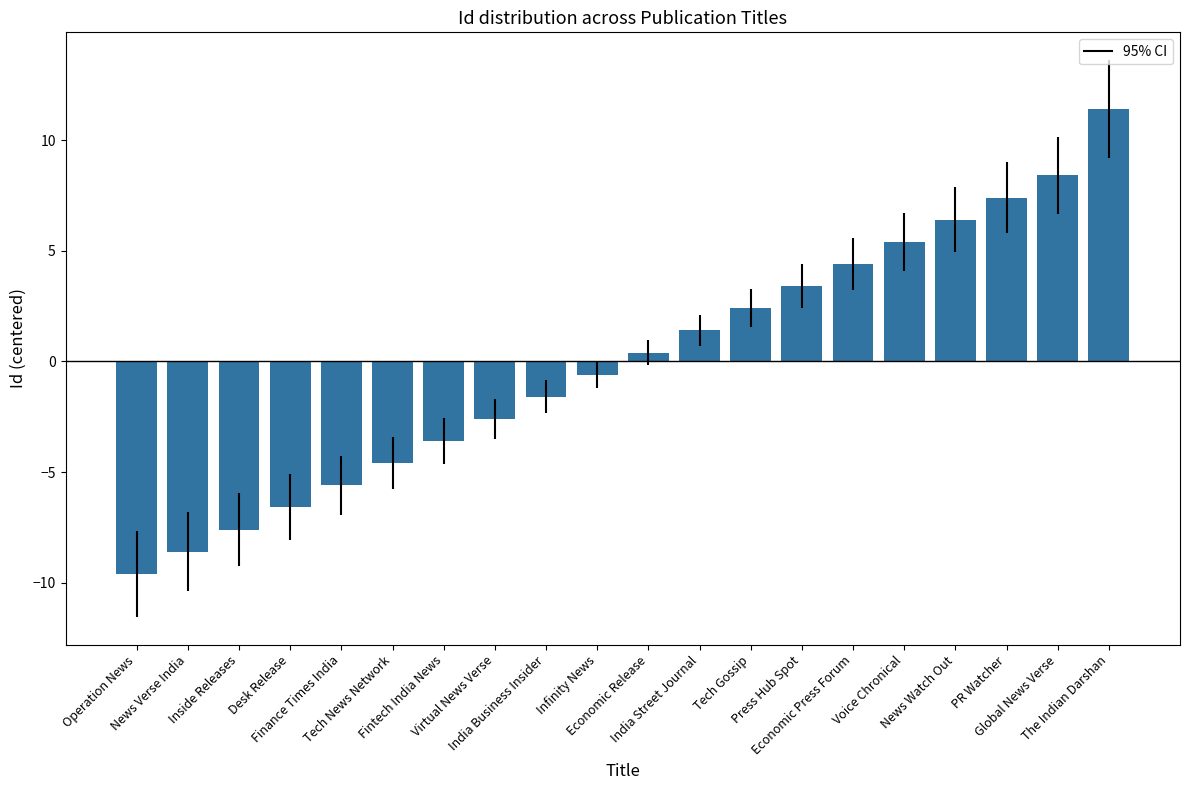

Where does the data first go above 0?

Economic Release